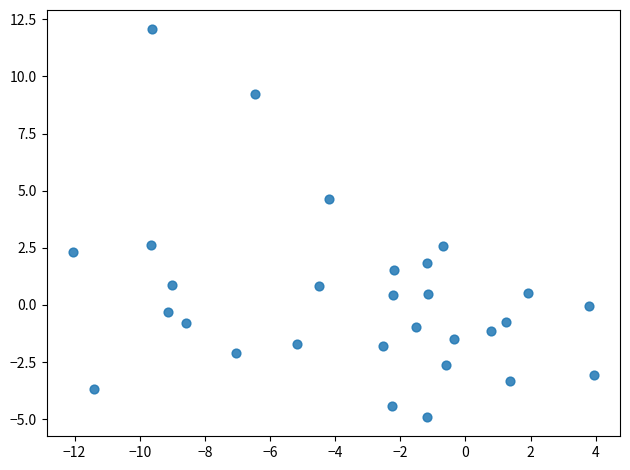

What is the range of X values (max minus min)?

16.0